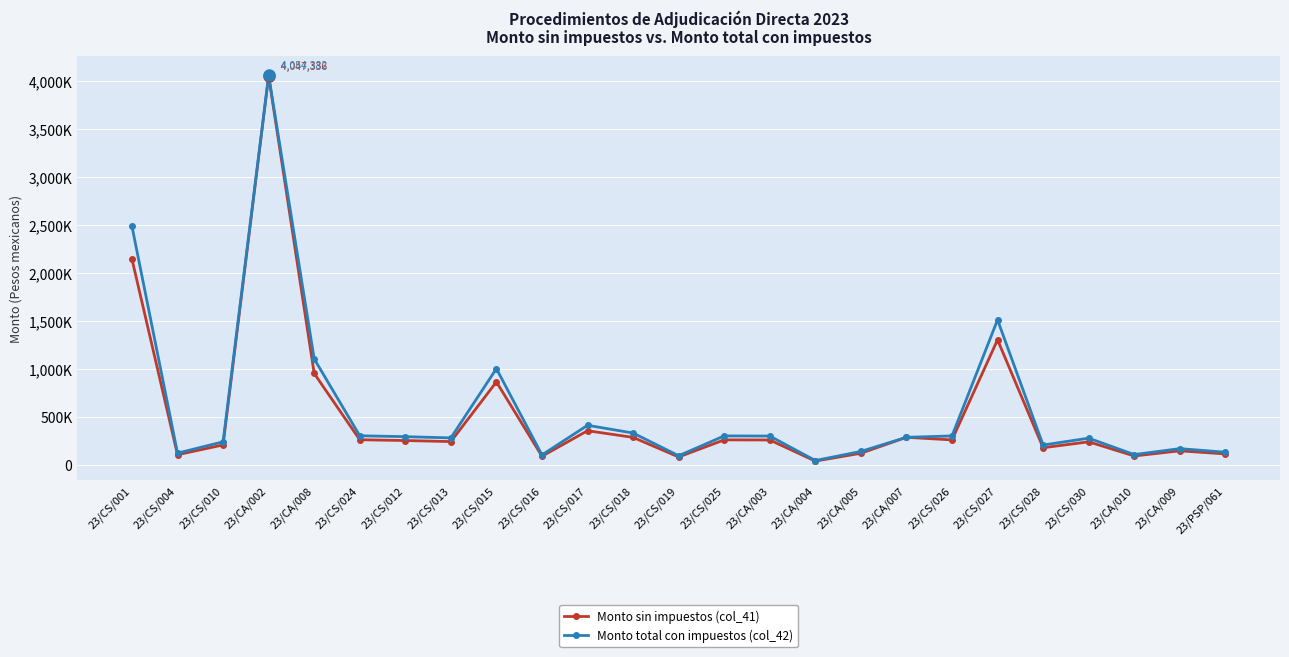

What is the highest value of the Monto sin impuestos (col_41) series?

4047336.3